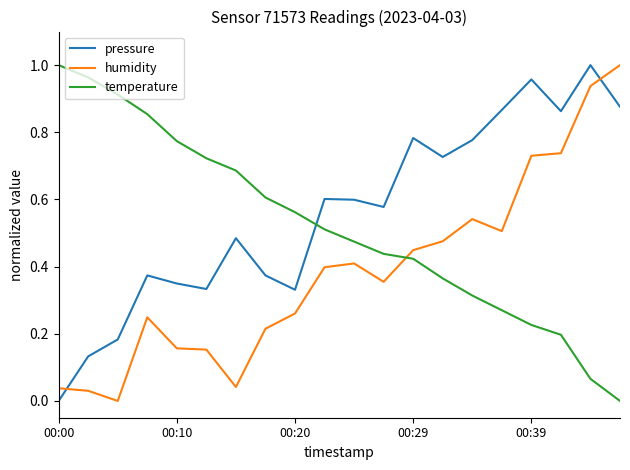

After their last crossing, which series has the higher values: pressure or humidity?

humidity